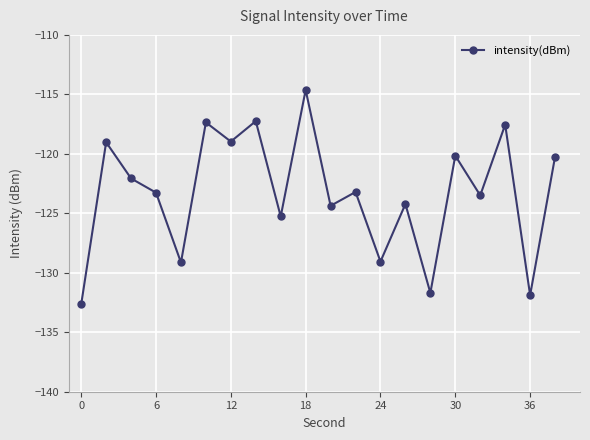

What is the value of the 19th point from the left?

-131.9